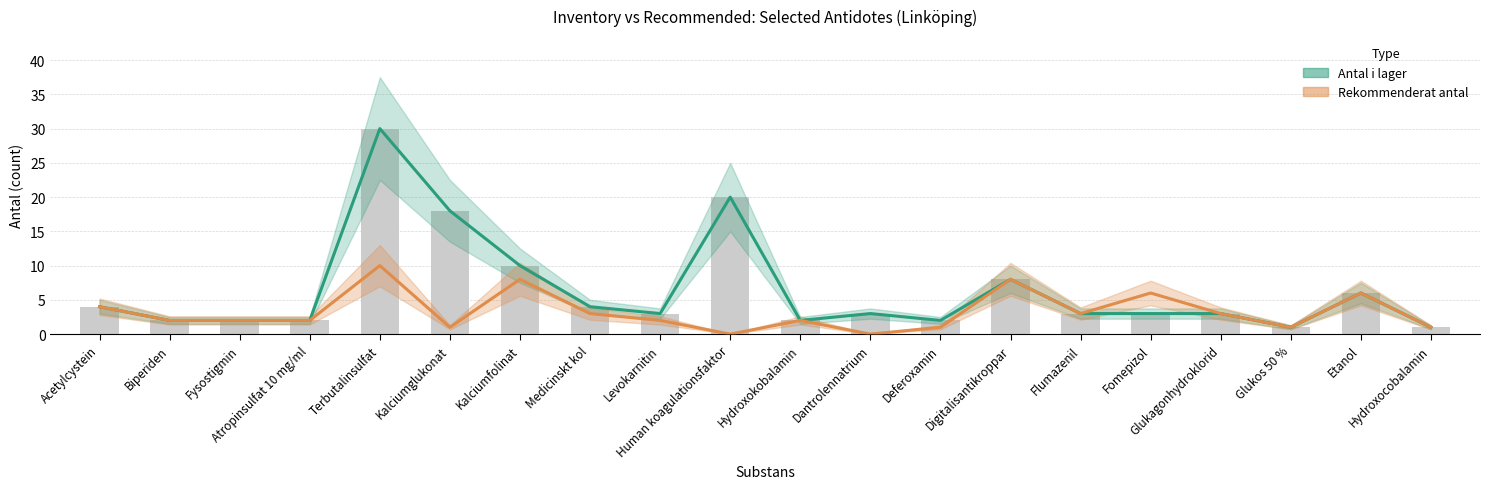

Is it true that Antal i lager equals 3 at Fomepizol?

True